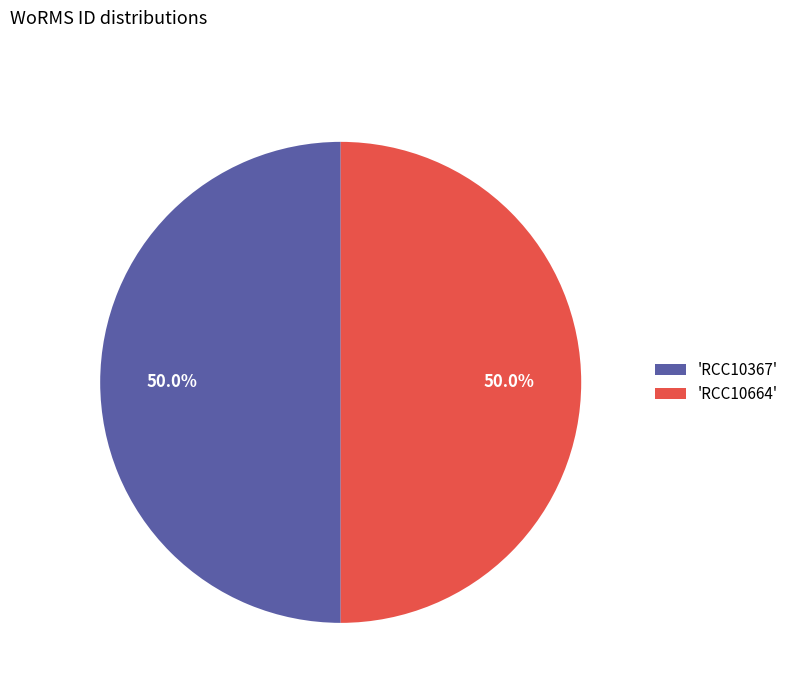

What is the total percentage of 'RCC10664' and 'RCC10367'?

100.0%